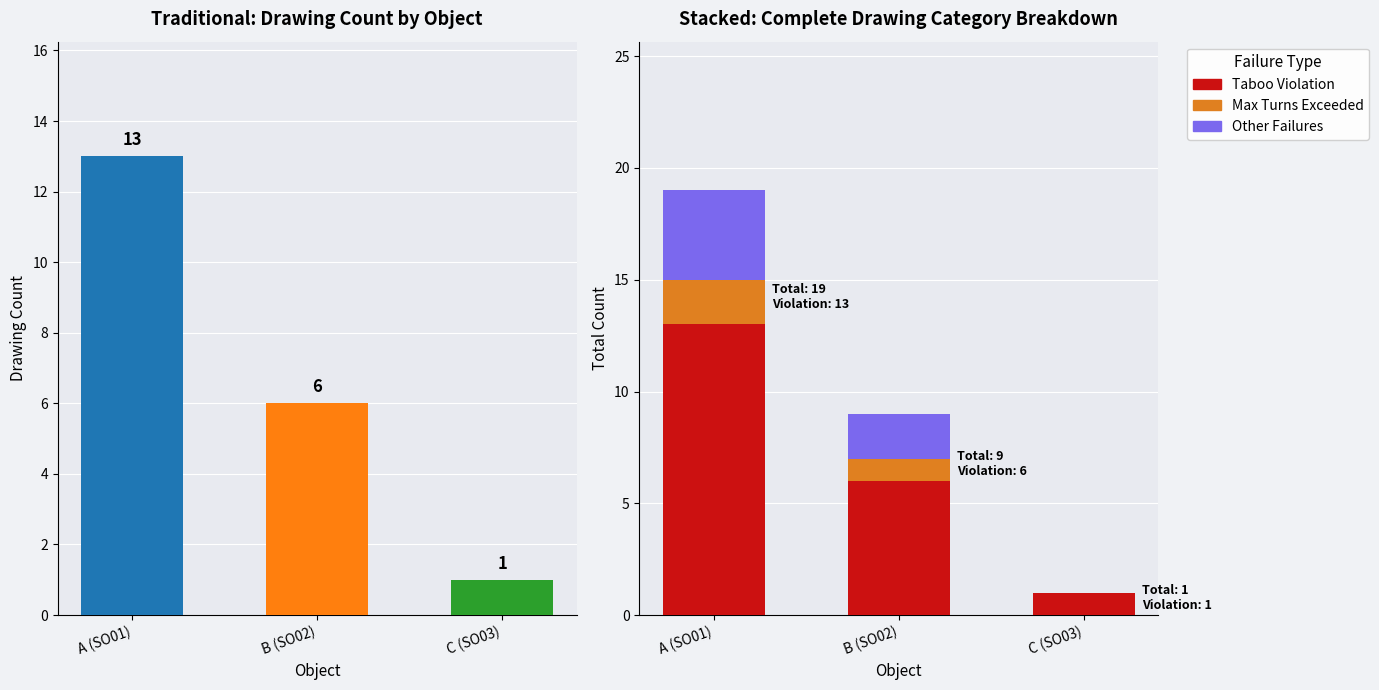

Rank the series by their average value, from highest to lowest.

Taboo Violation, Other Failures, Max Turns Exceeded